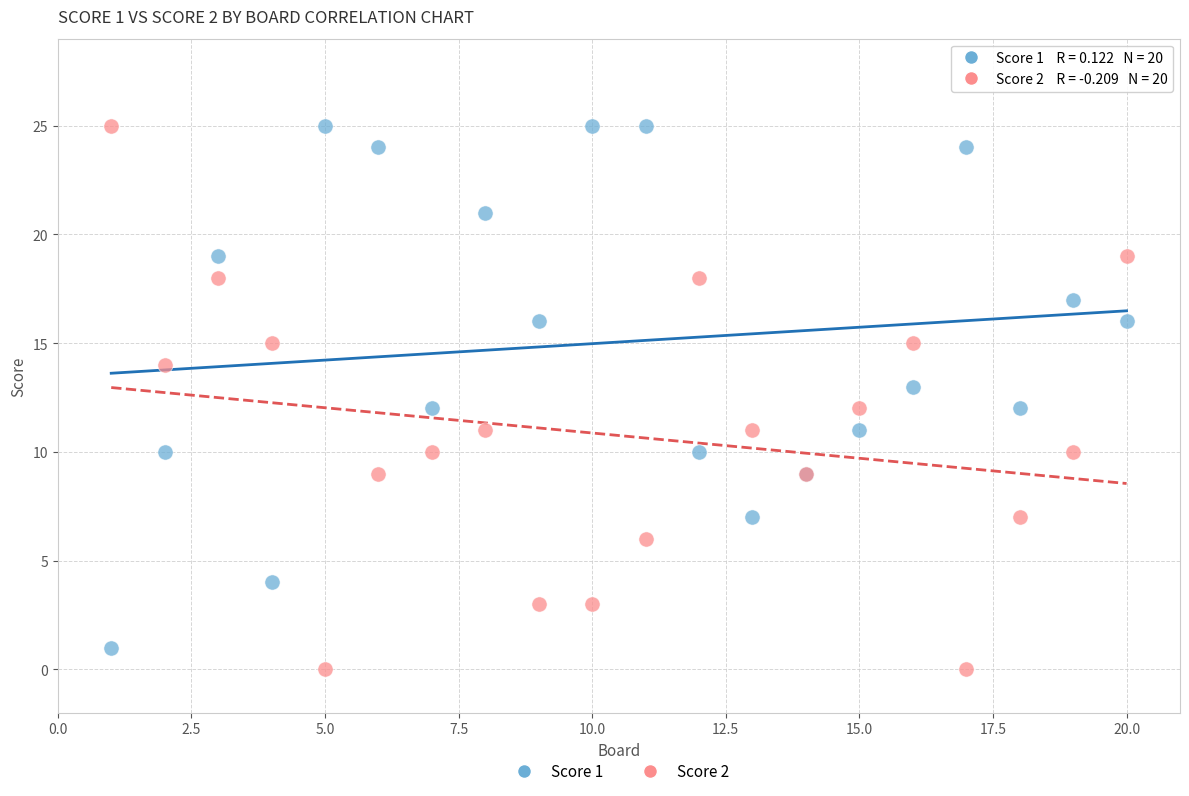

Which series has the widest spread of Y values?

Score 2